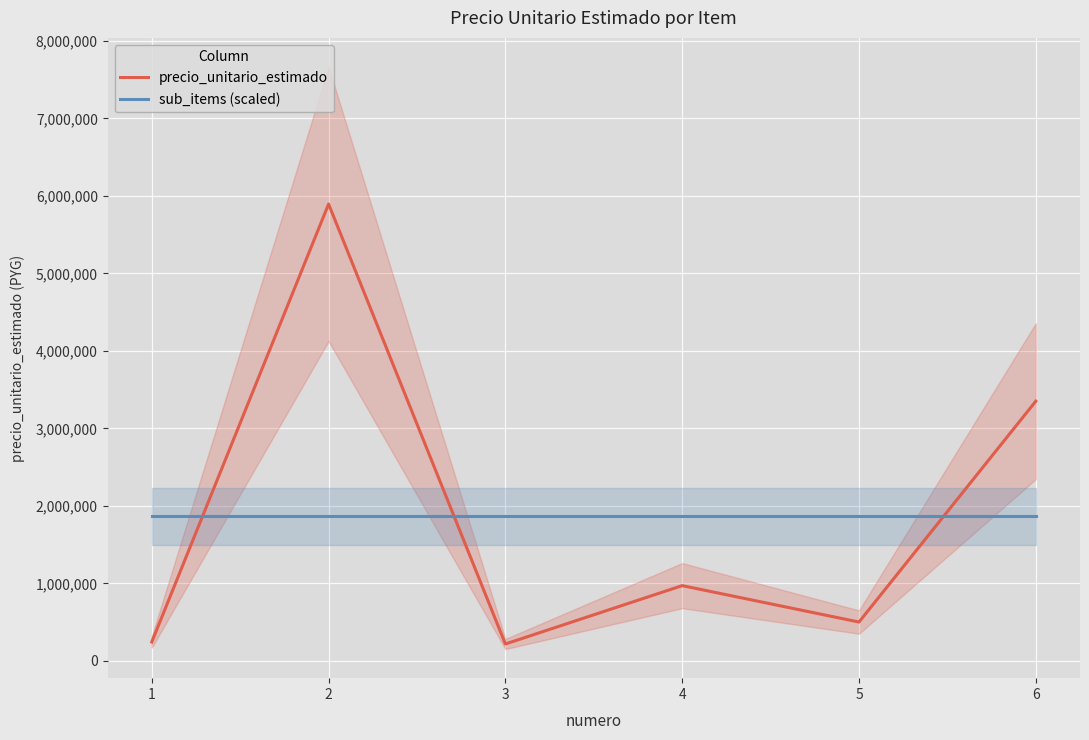

Reading left to right, extract all data points from this chart.

precio_unitario_estimado: 244210.0	5895002.0	218333.0	971333.0	501500.0	3351500.0
sub_items (scaled): 1863646.3	1863646.3	1863646.3	1863646.3	1863646.3	1863646.3